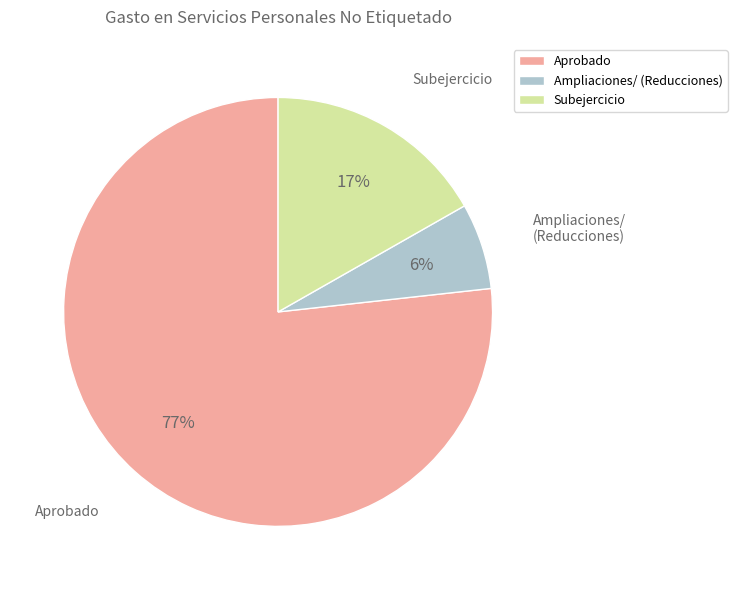

What is the majority slice?

Aprobado